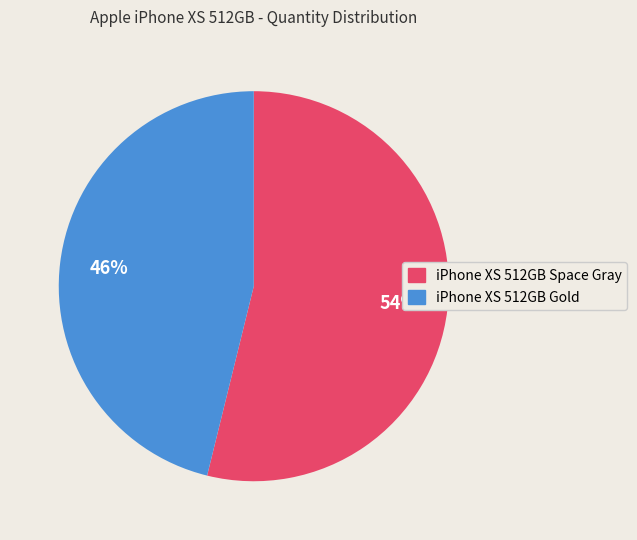

Which has a higher value, iPhone XS 512GB Gold or iPhone XS 512GB Space Gray?

iPhone XS 512GB Space Gray